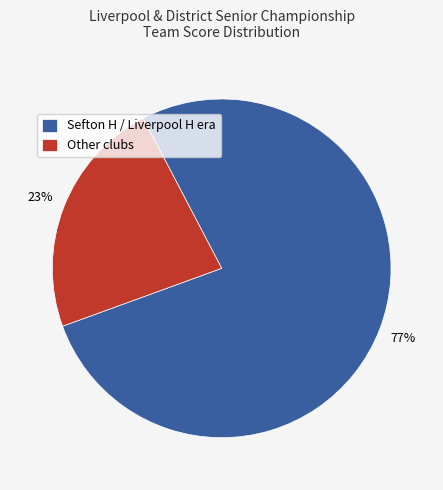

To the nearest percent, what percentage of the pie is Other clubs?

23%